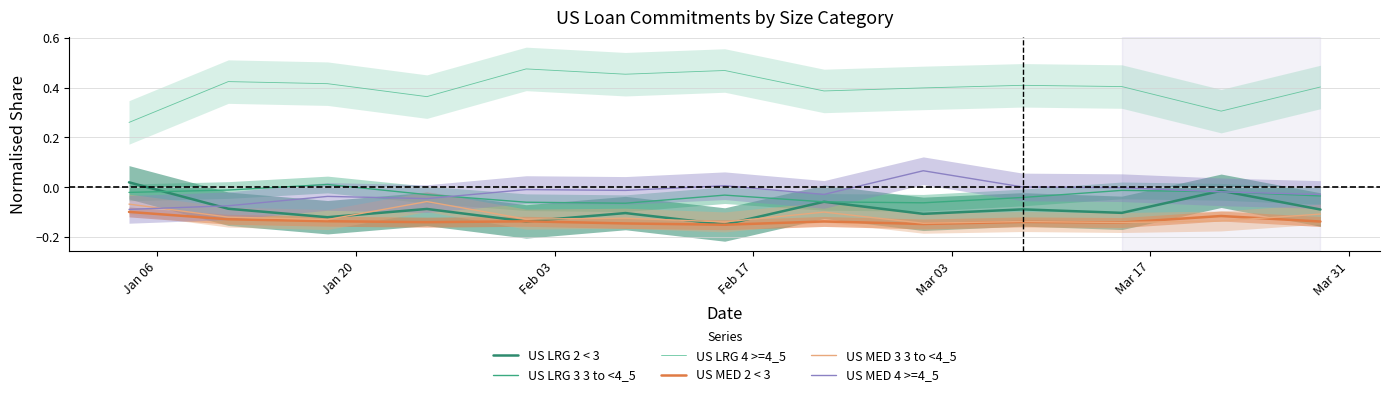

True or false: US MED 3 3 to <4_5 has a value of -0.2 at 11.

False